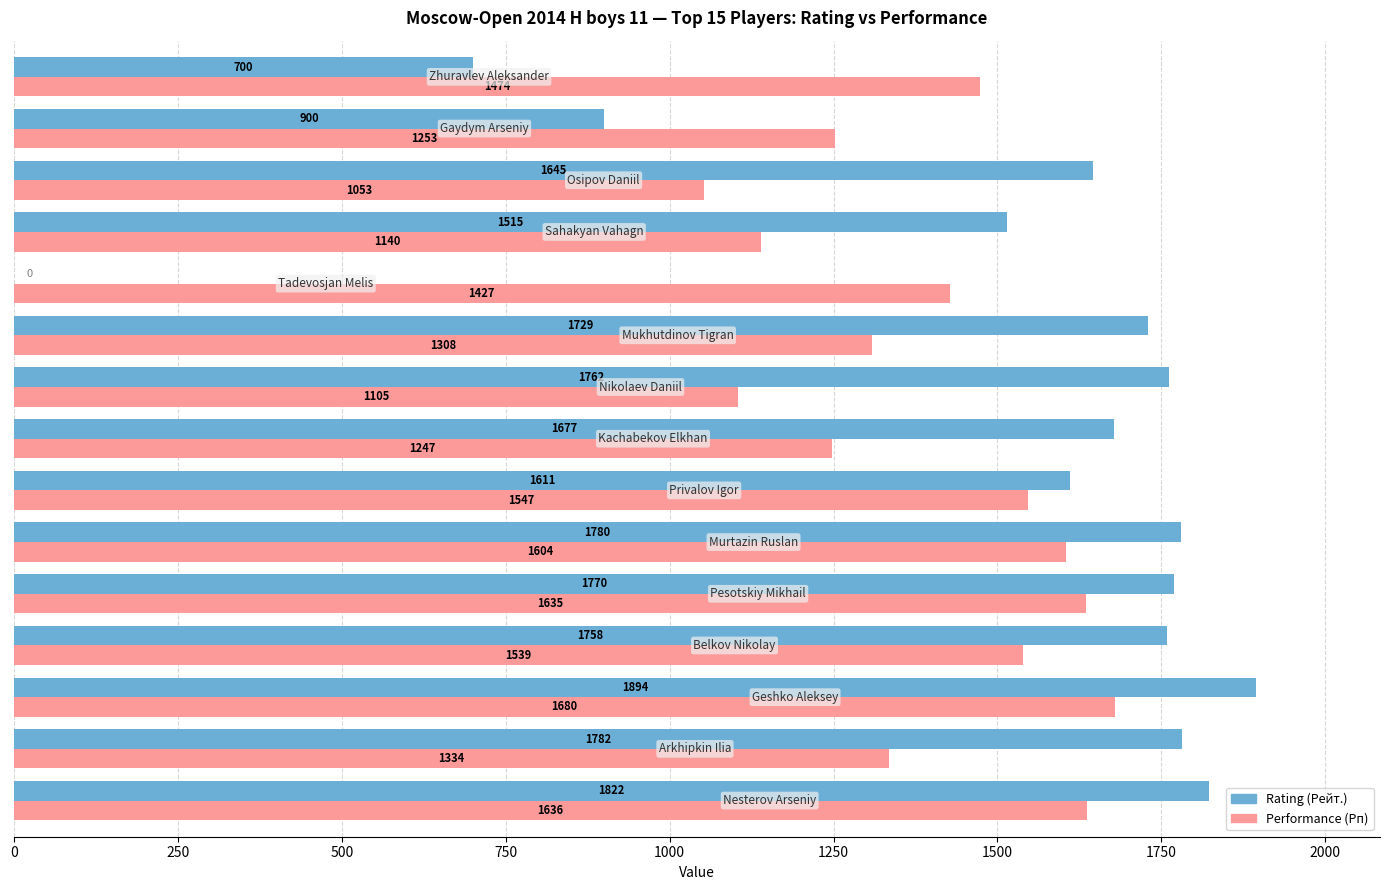

What is the sum of all Rating (Рейт.) values?

22345